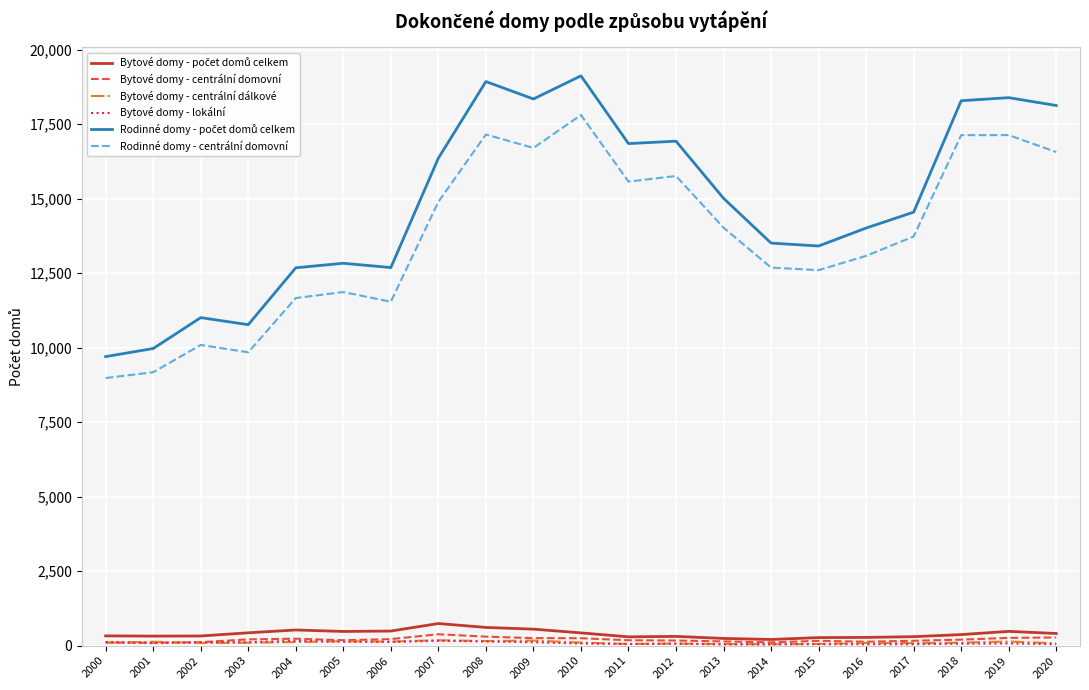

Is this an area chart (filled region under the line)?

No